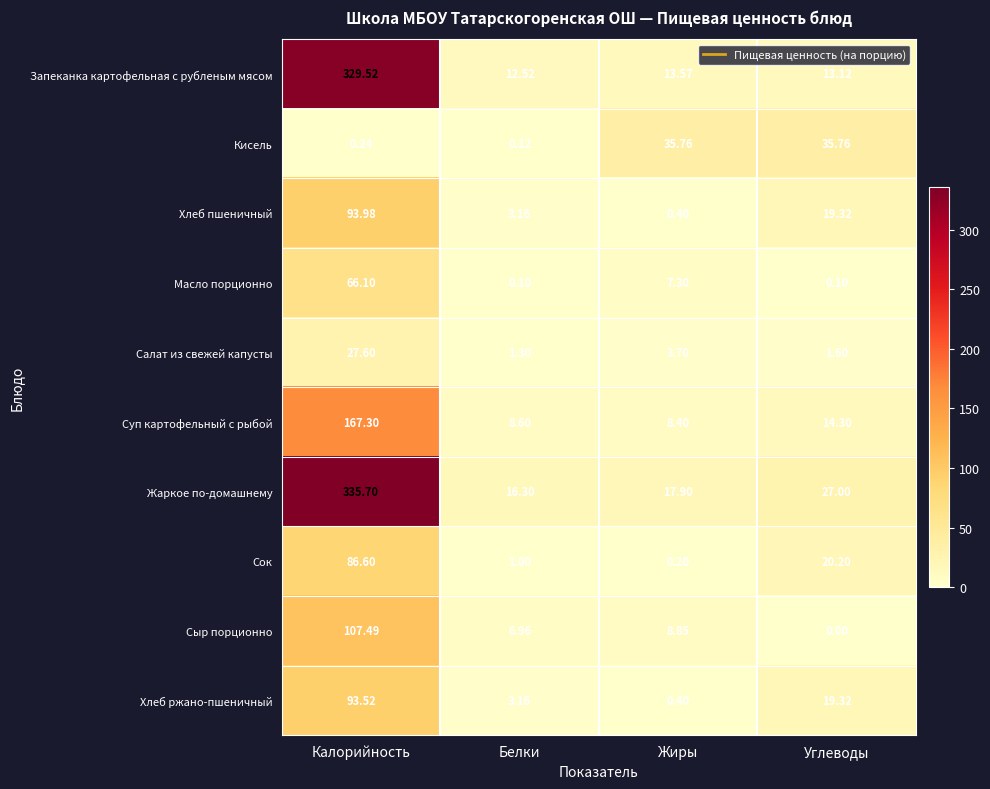

Which category has the lowest value in the Жаркое по-домашнему series?

Белки